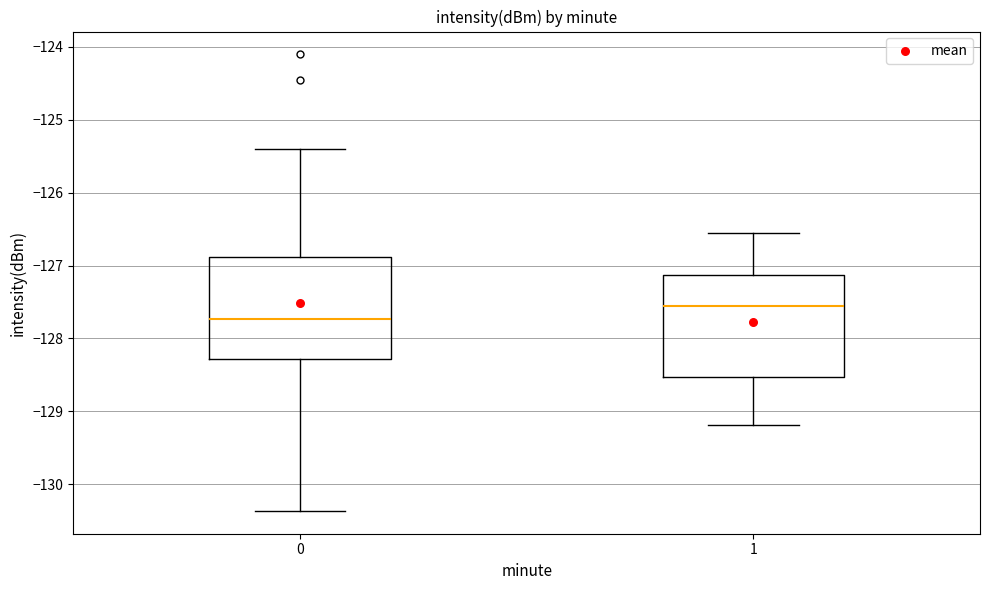

Which box's median line is the highest?

1